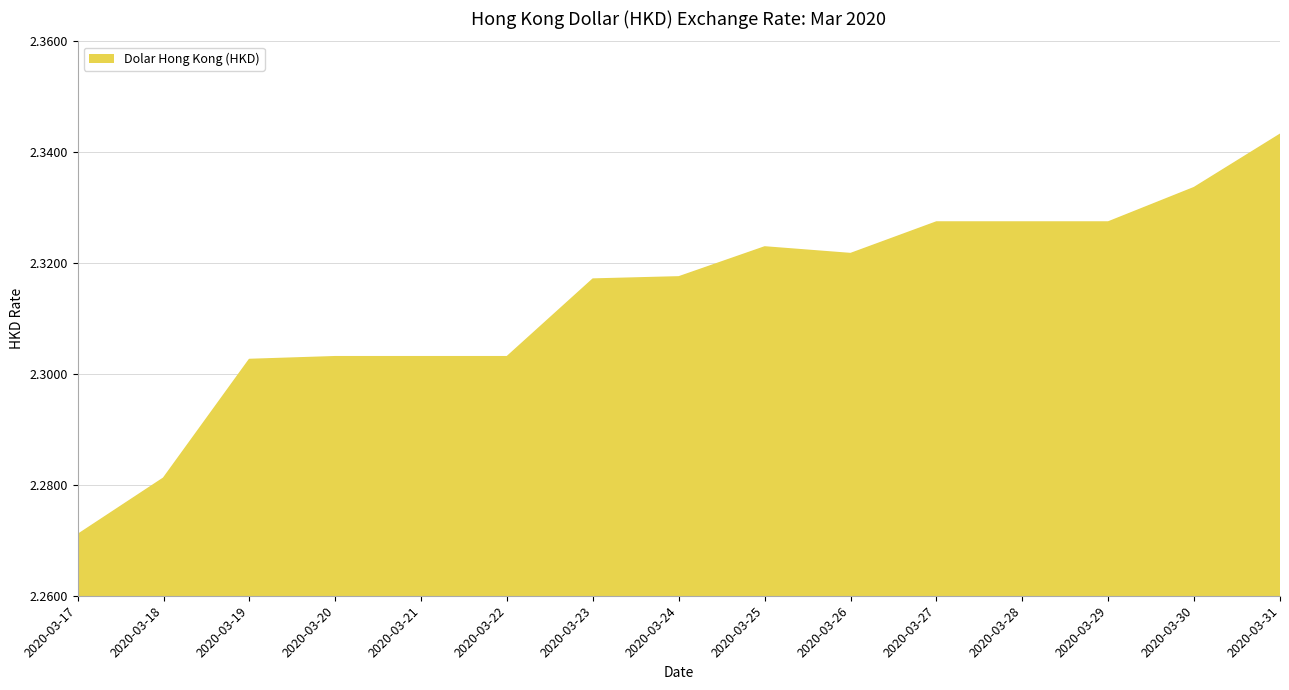

True or false: there are more than 0 points higher than both neighbors.

True